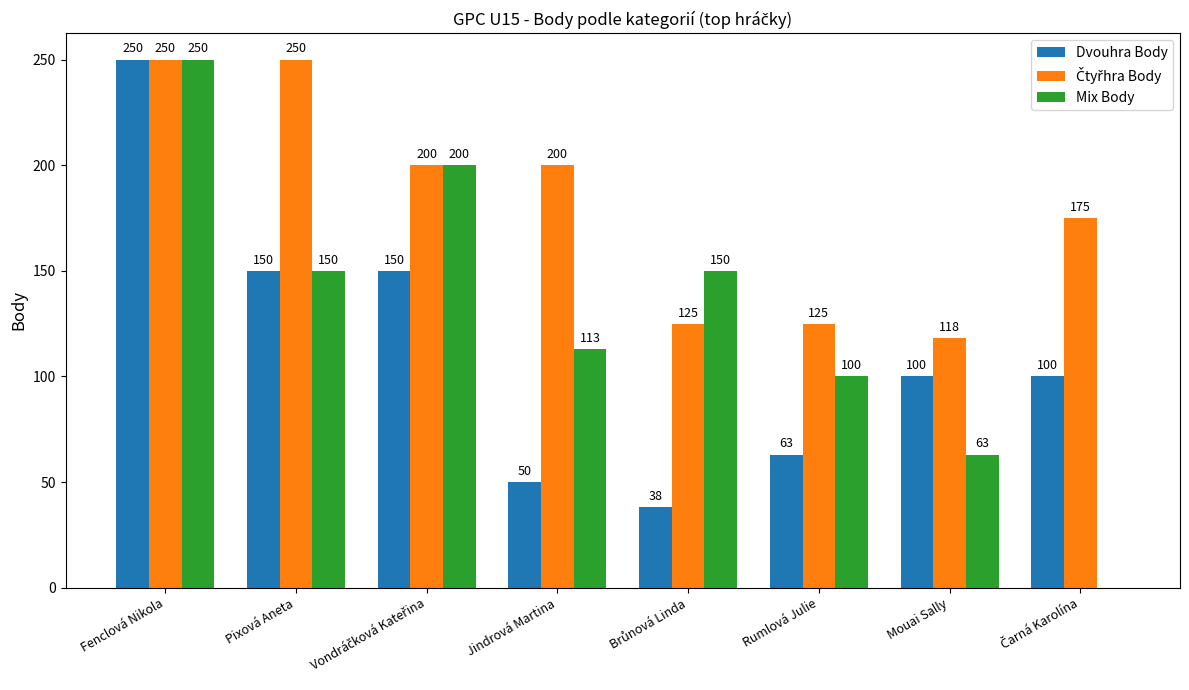

The value of Mix Body at Mouai Sally is 103. True or false?

False